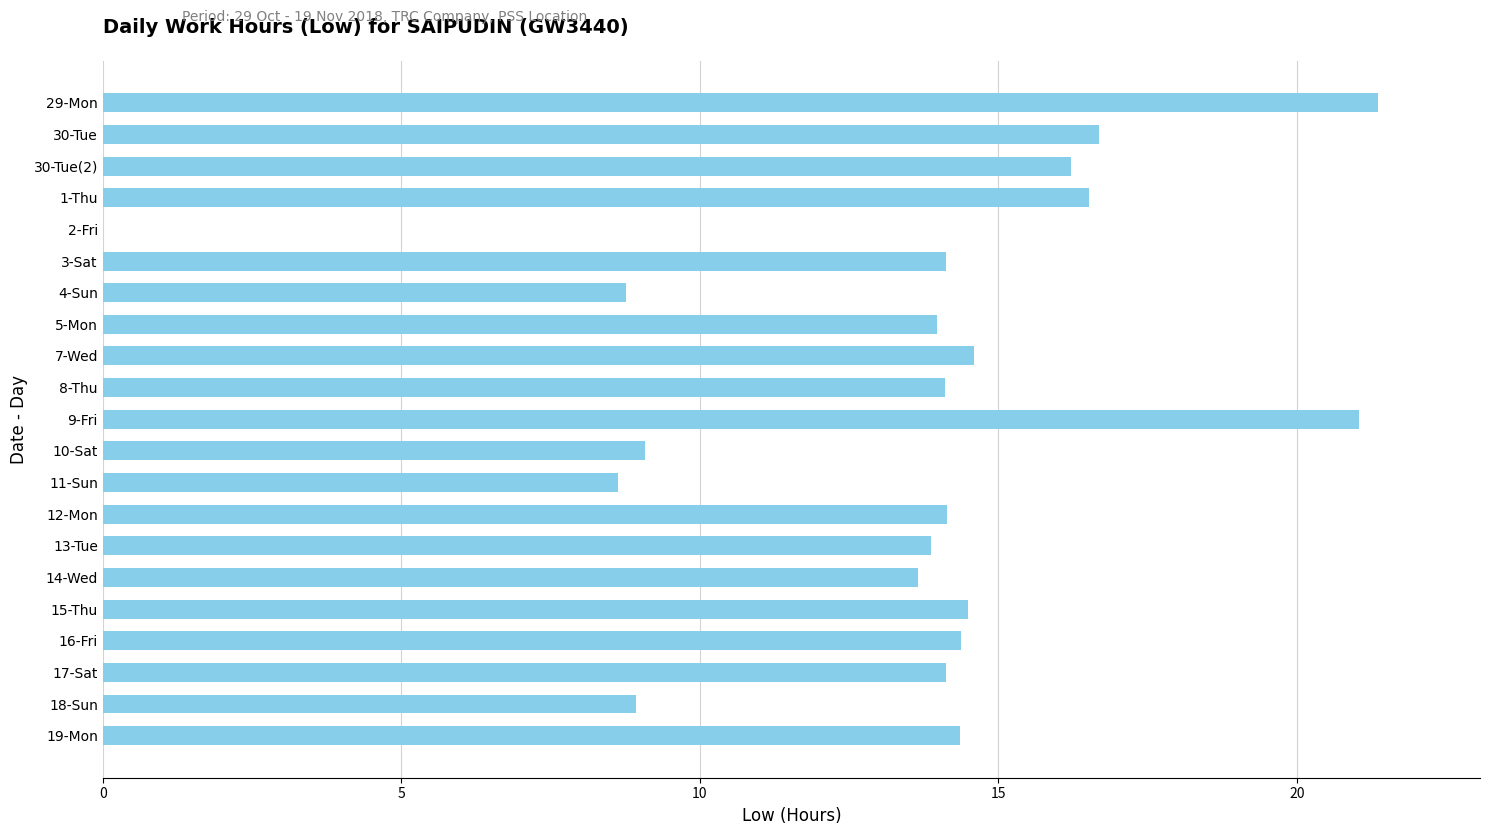

What is the sum of the values at 11-Sun and 4-Sun?

17.4